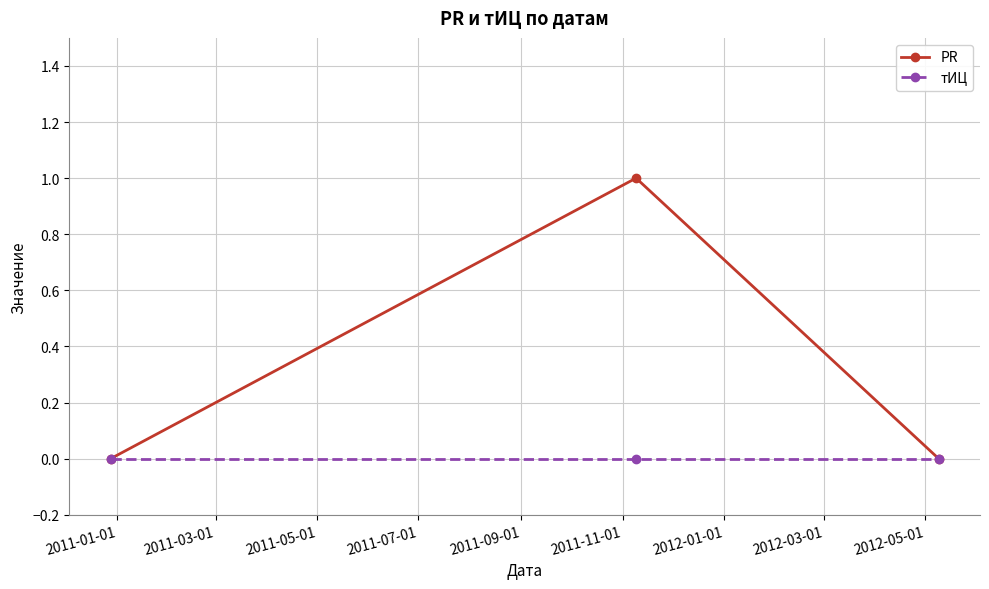

Which series has the largest total across all categories?

PR